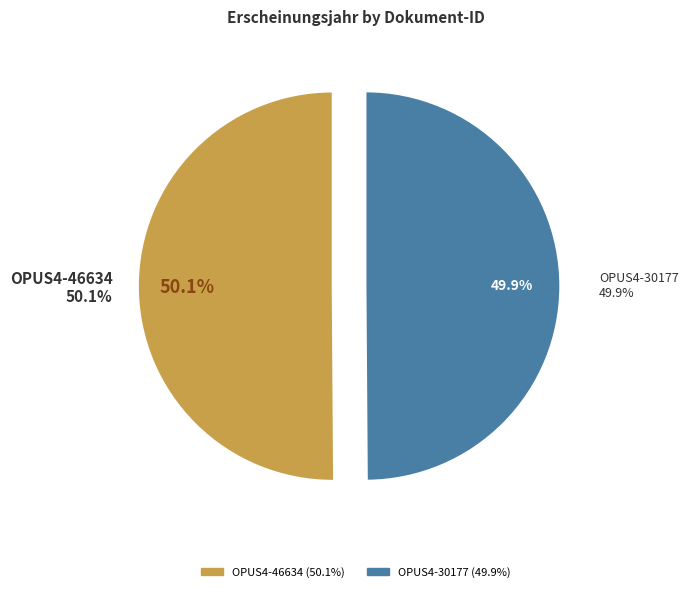

Does OPUS4-46634 account for over 50% of the chart?

Yes